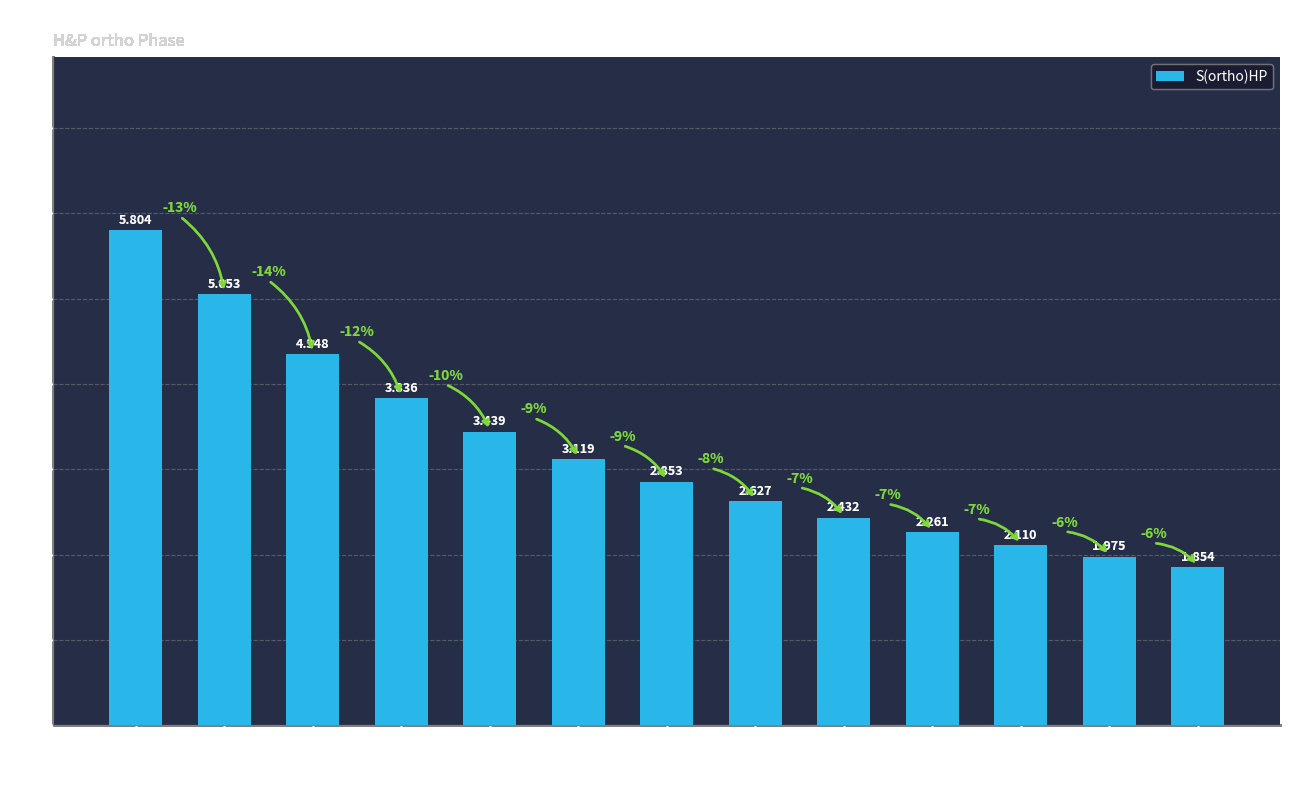

Between 500 and 700, which is larger?

500